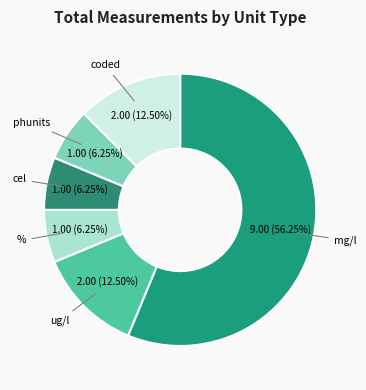

What is the majority slice?

mg/l